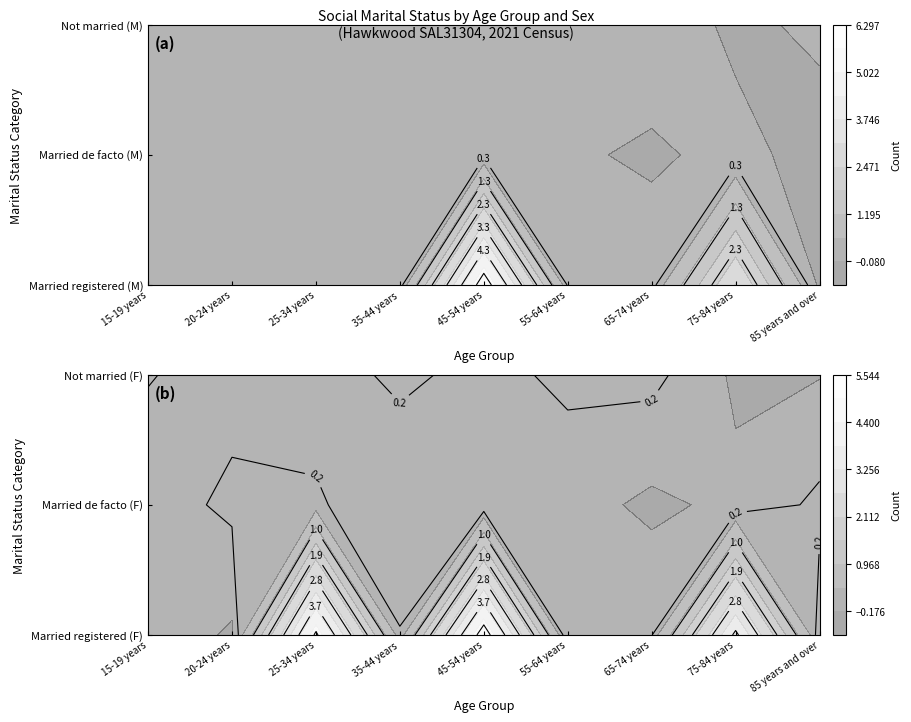

Count the number of categories in the chart.

9